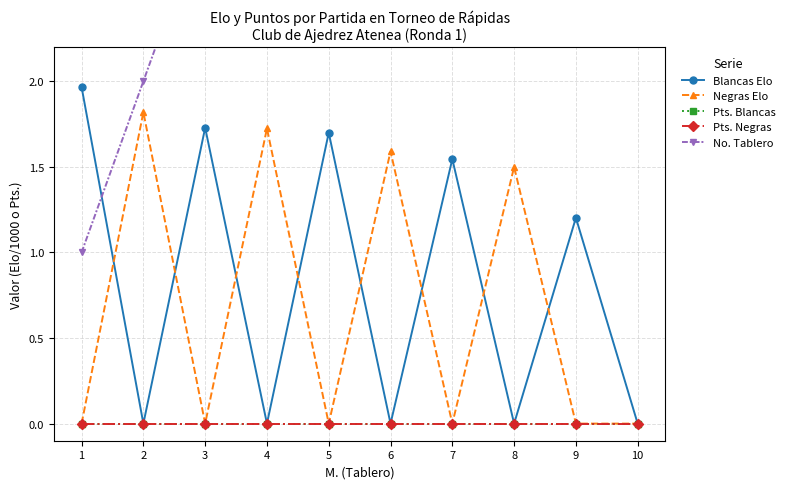

The No. Tablero series shows 1.5 at 3. True or false?

False